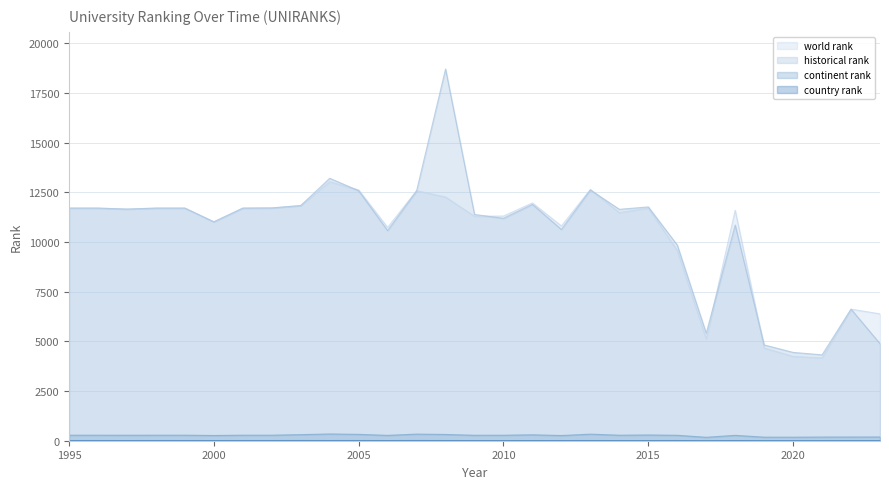

Count the number of categories in the chart.

29